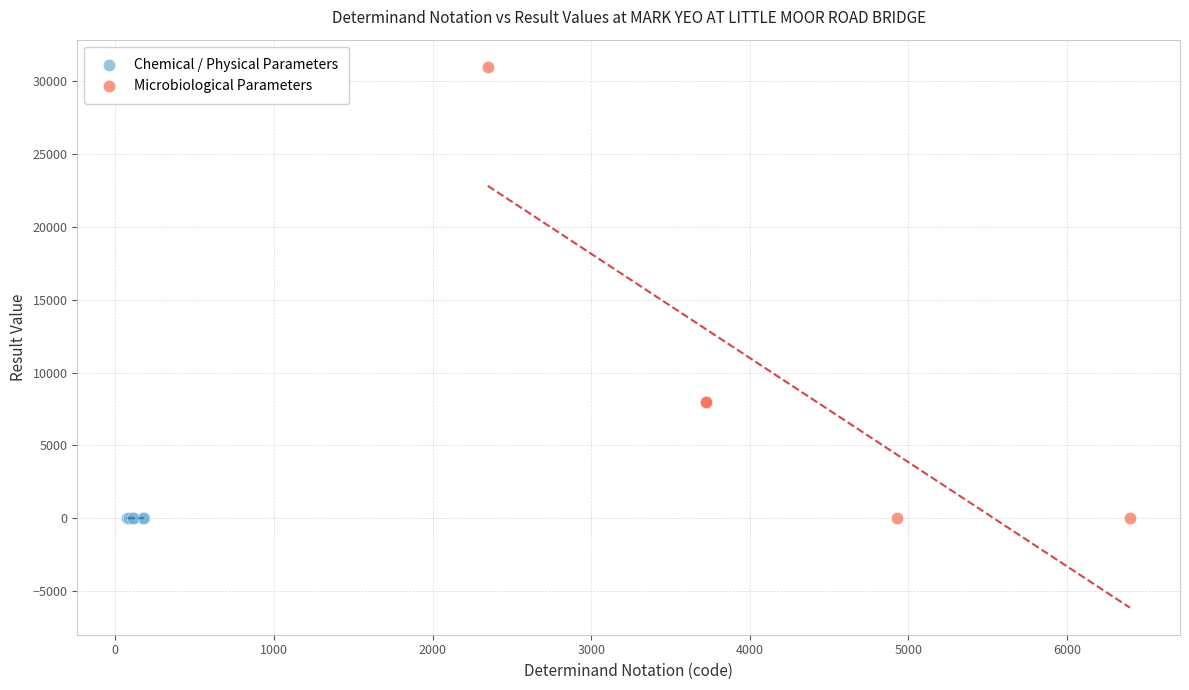

Which series contains the highest Y value?

Microbiological Parameters